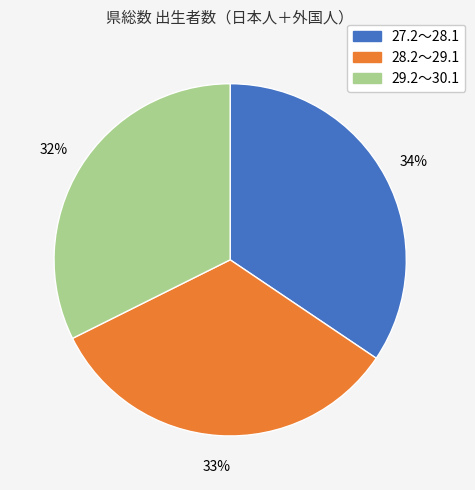

Which category has the smallest portion of the pie?

29.2～30.1